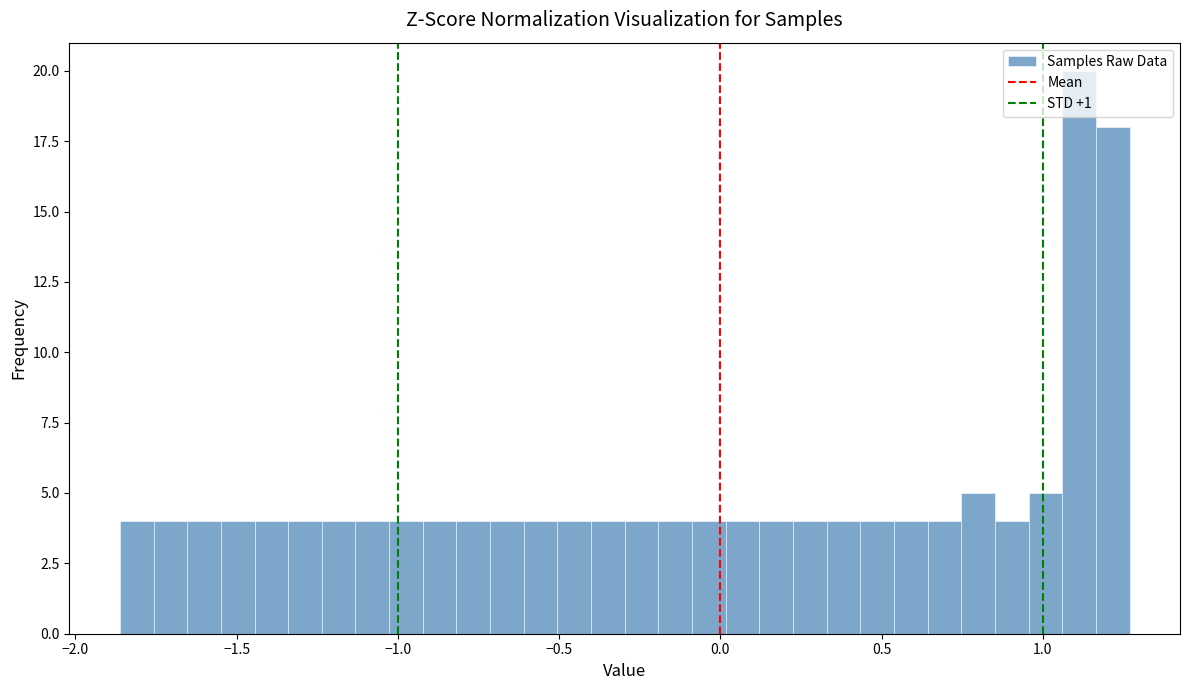

Read against the x-axis, roughly where is the centre of the tallest bar?

1.10